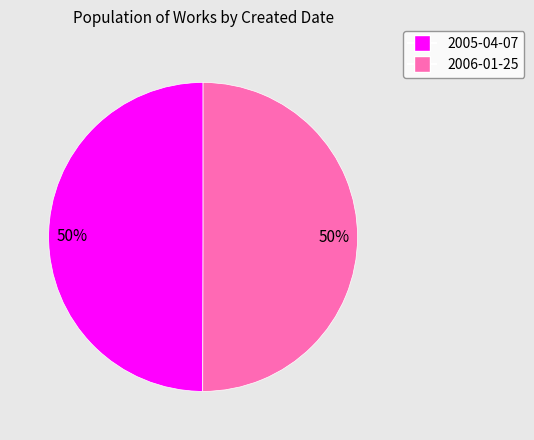

The 2005-04-07 slice represents 55% of the pie. True or false?

False